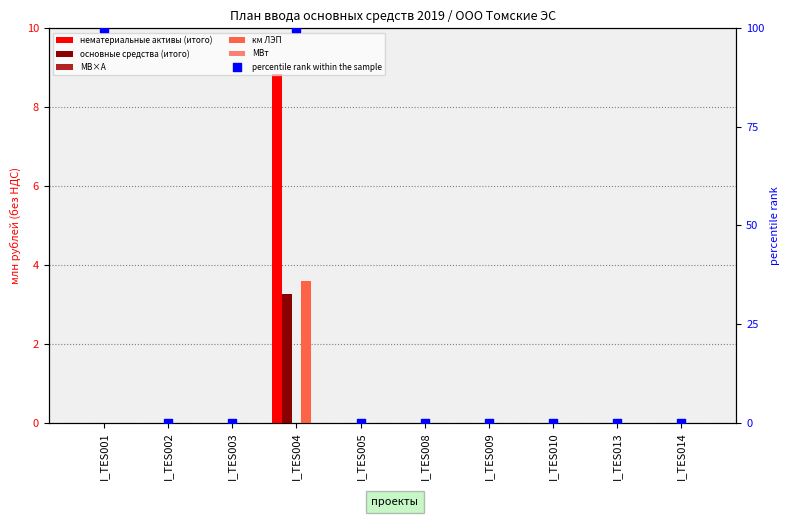

Which series reaches the maximum Y coordinate?

percentile rank within the sample